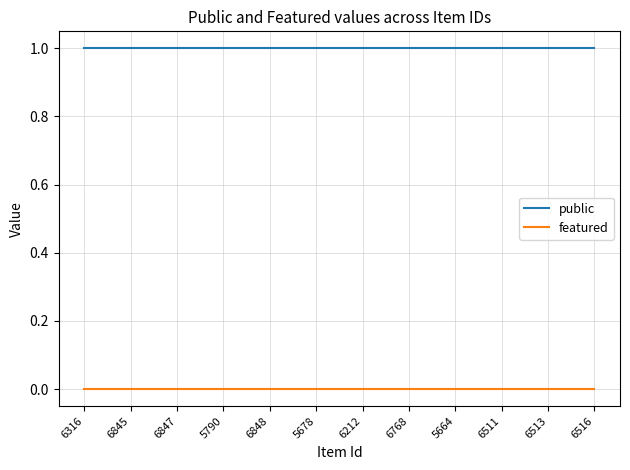

What are all the series names shown in the legend?

public, featured